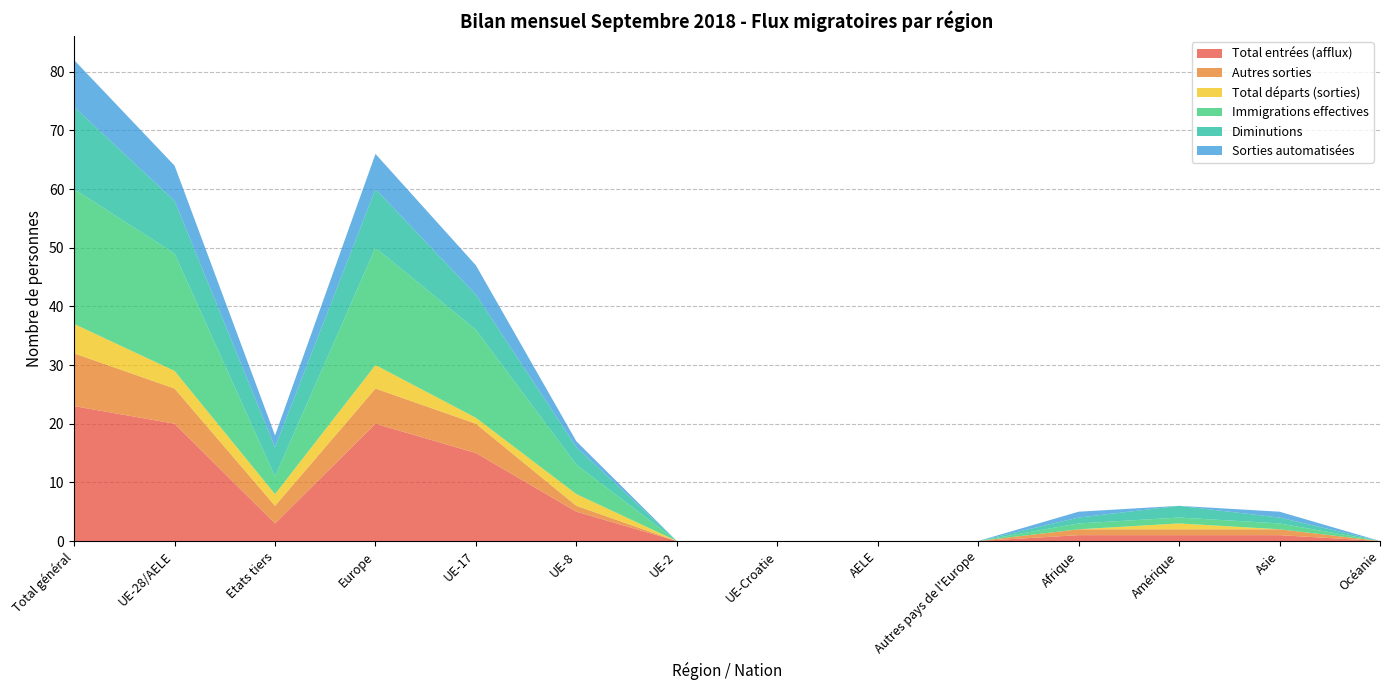

Reading left to right, list all the values displayed in this chart.

Total entrées (afflux): Total général=23	UE-28/AELE=20	Etats tiers=3	Europe=20	UE-17=15	UE-8=5	UE-2=0	UE-Croatie=0	AELE=0	Autres pays de l'Europe=0	Afrique=1	Amérique=1	Asie=1	Océanie=0
Autres sorties: Total général=9	UE-28/AELE=6	Etats tiers=3	Europe=6	UE-17=5	UE-8=1	UE-2=0	UE-Croatie=0	AELE=0	Autres pays de l'Europe=0	Afrique=1	Amérique=1	Asie=1	Océanie=0
Total départs (sorties): Total général=5	UE-28/AELE=3	Etats tiers=2	Europe=4	UE-17=1	UE-8=2	UE-2=0	UE-Croatie=0	AELE=0	Autres pays de l'Europe=0	Afrique=0	Amérique=1	Asie=0	Océanie=0
Immigrations effectives: Total général=23	UE-28/AELE=20	Etats tiers=3	Europe=20	UE-17=15	UE-8=5	UE-2=0	UE-Croatie=0	AELE=0	Autres pays de l'Europe=0	Afrique=1	Amérique=1	Asie=1	Océanie=0
Diminutions: Total général=14	UE-28/AELE=9	Etats tiers=5	Europe=10	UE-17=6	UE-8=3	UE-2=0	UE-Croatie=0	AELE=0	Autres pays de l'Europe=0	Afrique=1	Amérique=2	Asie=1	Océanie=0
Sorties automatisées: Total général=8	UE-28/AELE=6	Etats tiers=2	Europe=6	UE-17=5	UE-8=1	UE-2=0	UE-Croatie=0	AELE=0	Autres pays de l'Europe=0	Afrique=1	Amérique=0	Asie=1	Océanie=0